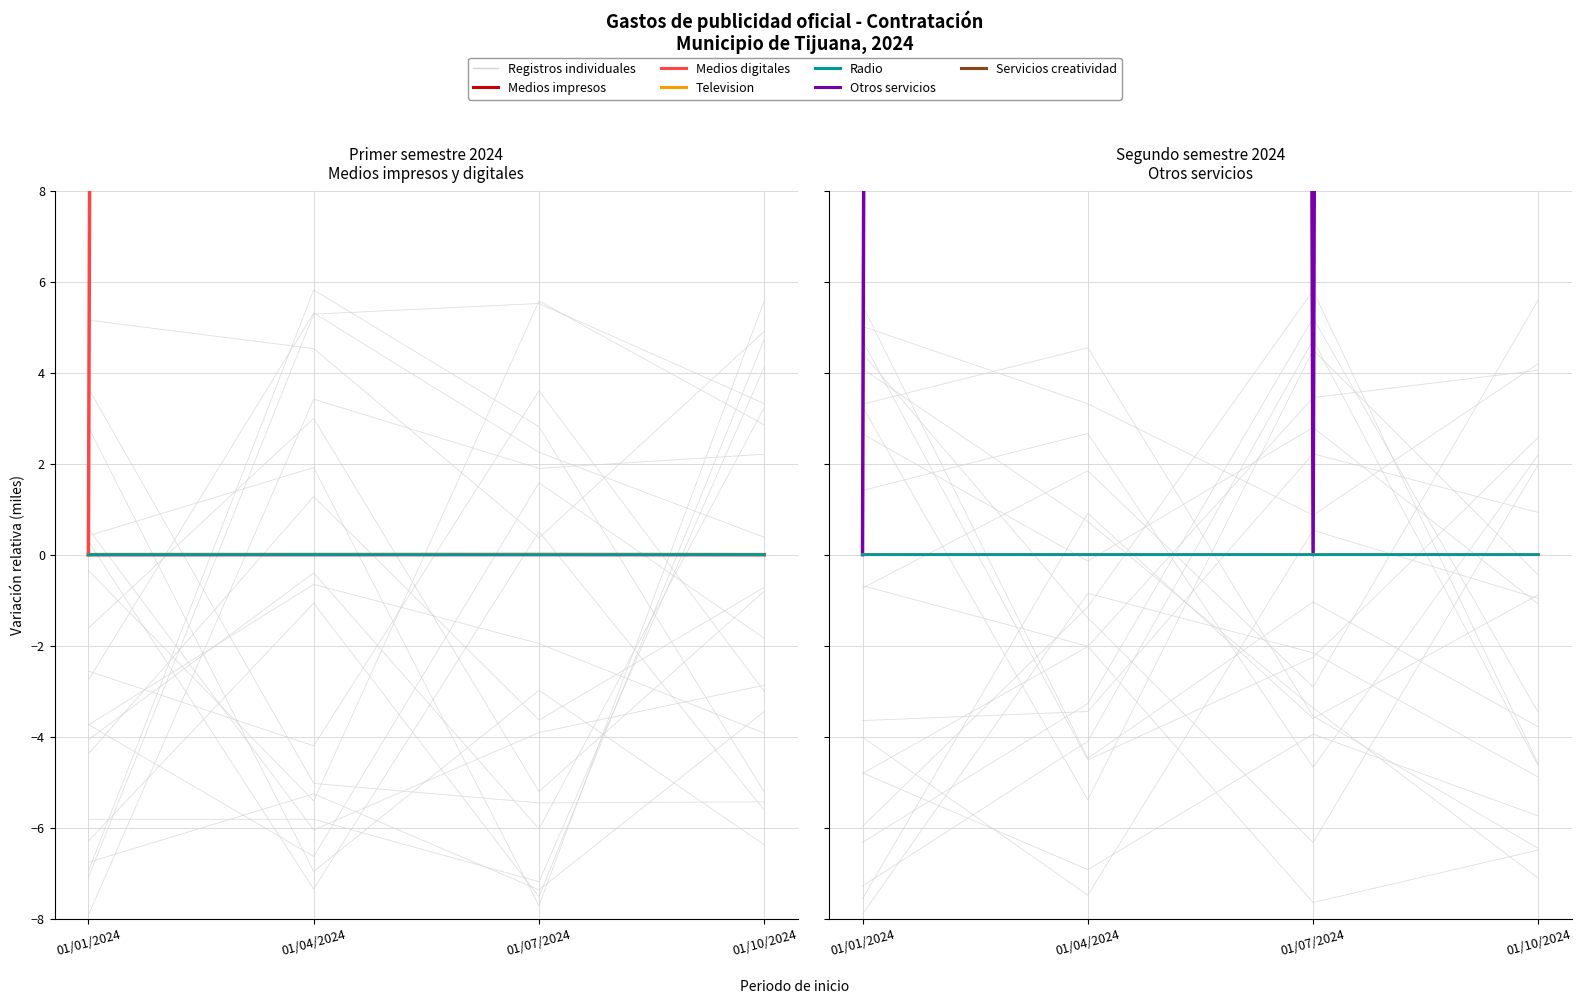

How many series are shown in this chart?

6